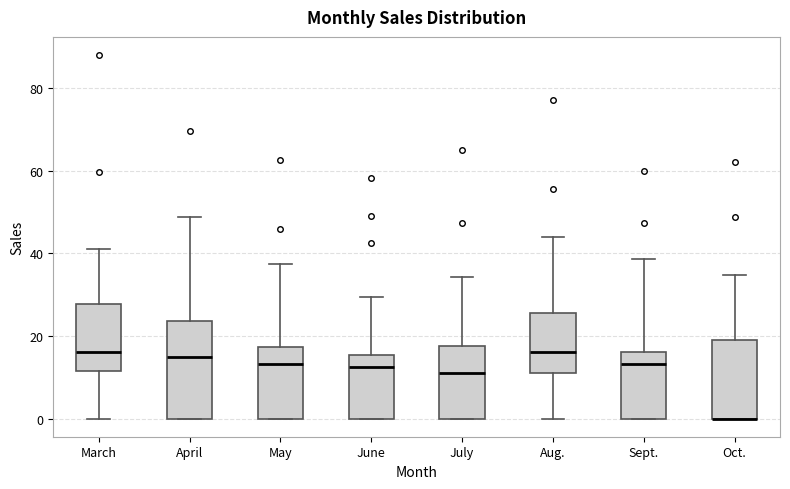

Which box is the tallest, from its lower edge to its upper edge?

April